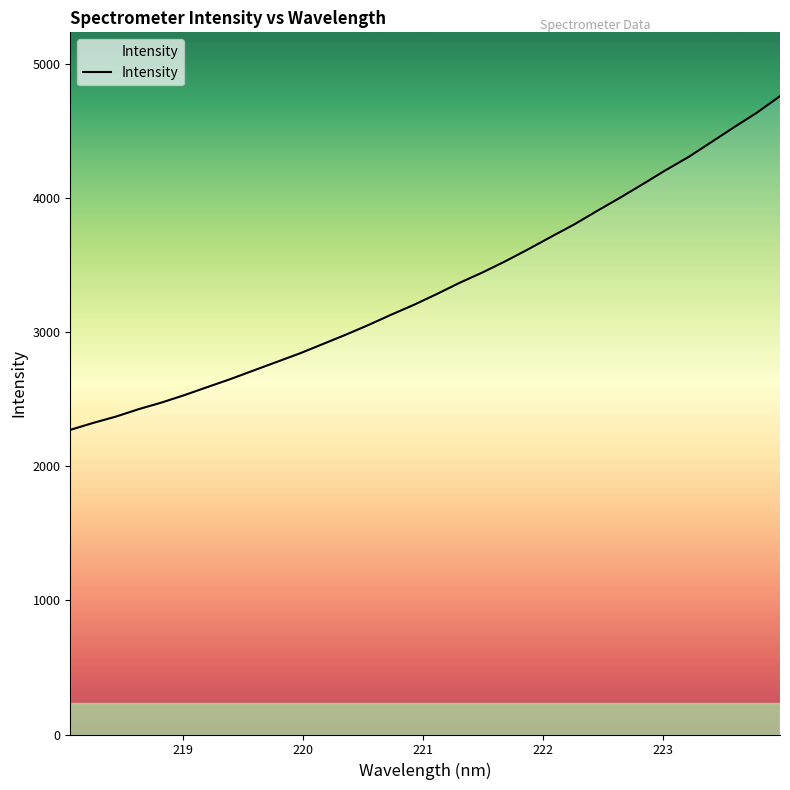

What is the maximum value shown in the chart?

4759.2